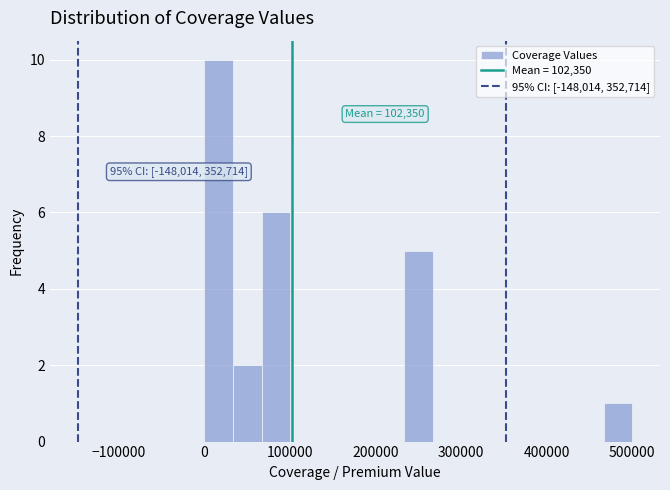

Read against the x-axis, roughly where is the centre of the tallest bar?

20000